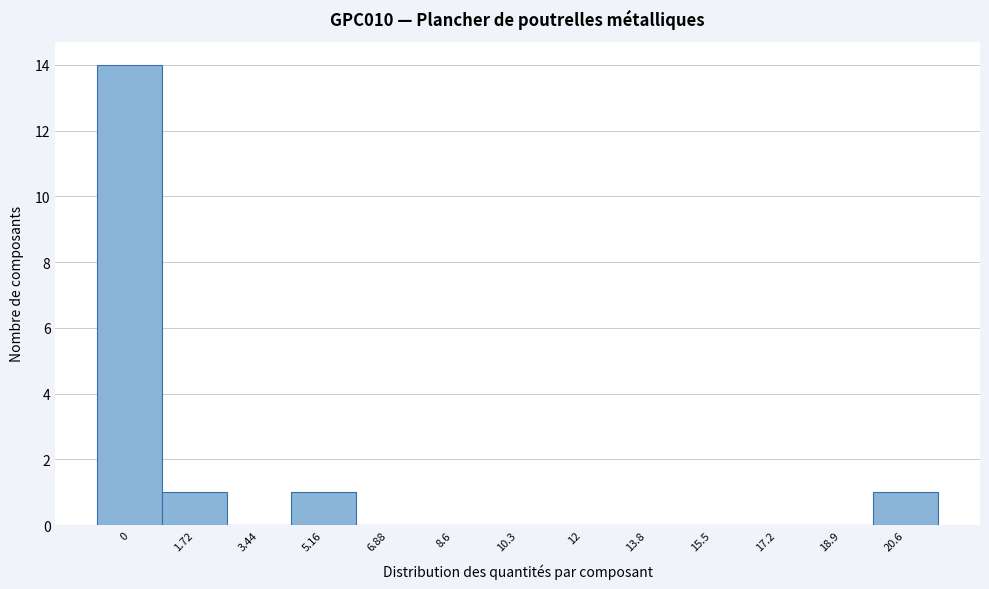

Reading right to left, extract all data points from this chart.

20.6=1	18.9=0	17.2=0	15.5=0	13.8=0	12=0	10.3=0	8.6=0	6.88=0	5.16=1	3.44=0	1.72=1	0=14